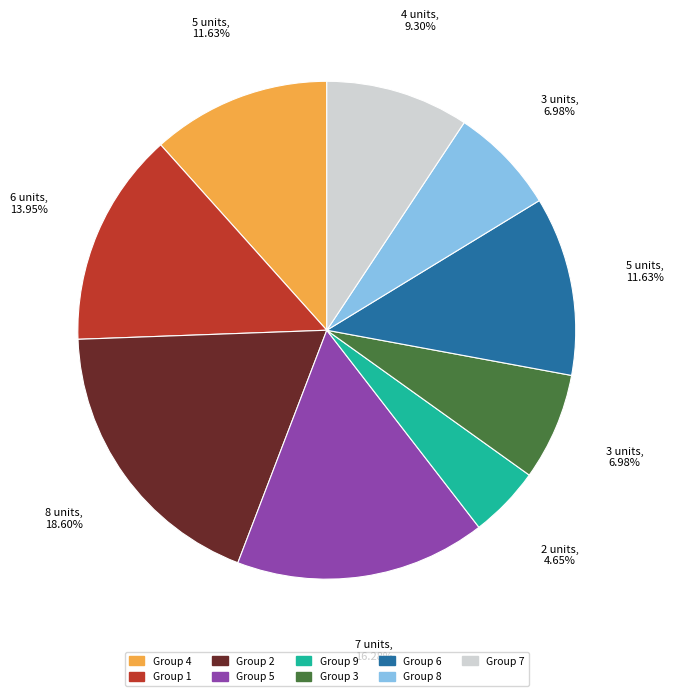

Is there a majority slice in this chart?

No